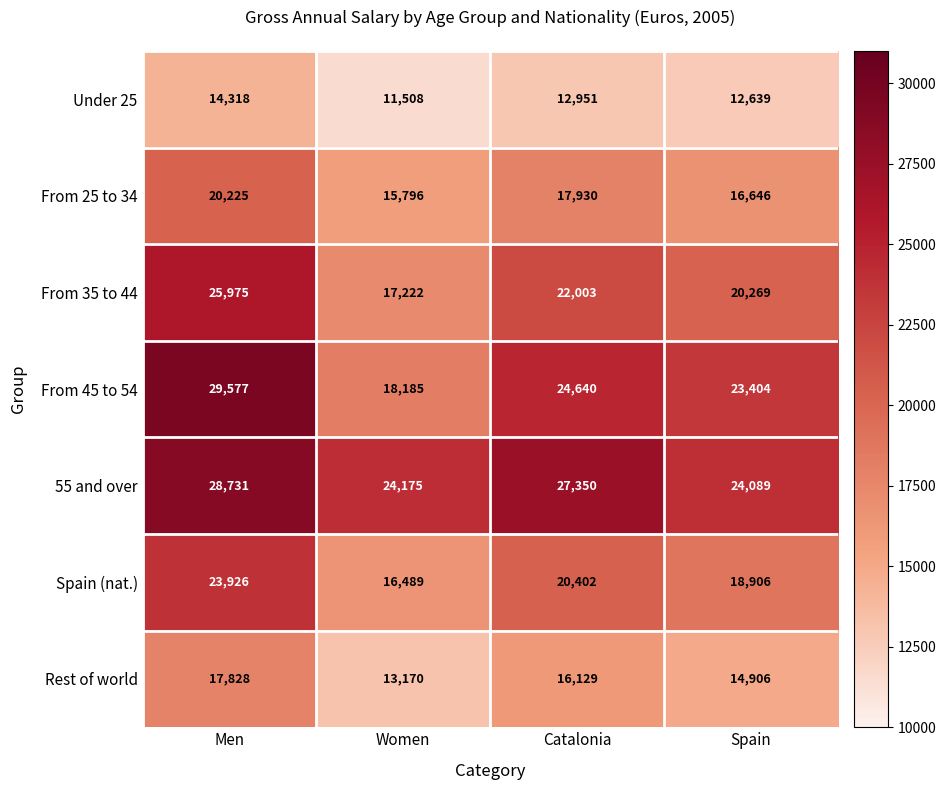

What is the minimum value shown in the chart?

11508